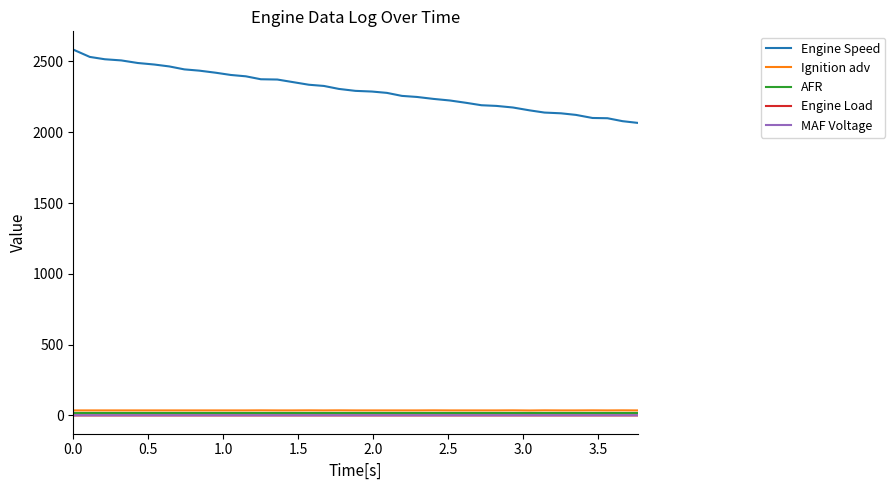

Which series has the widest spread of values?

Engine Speed